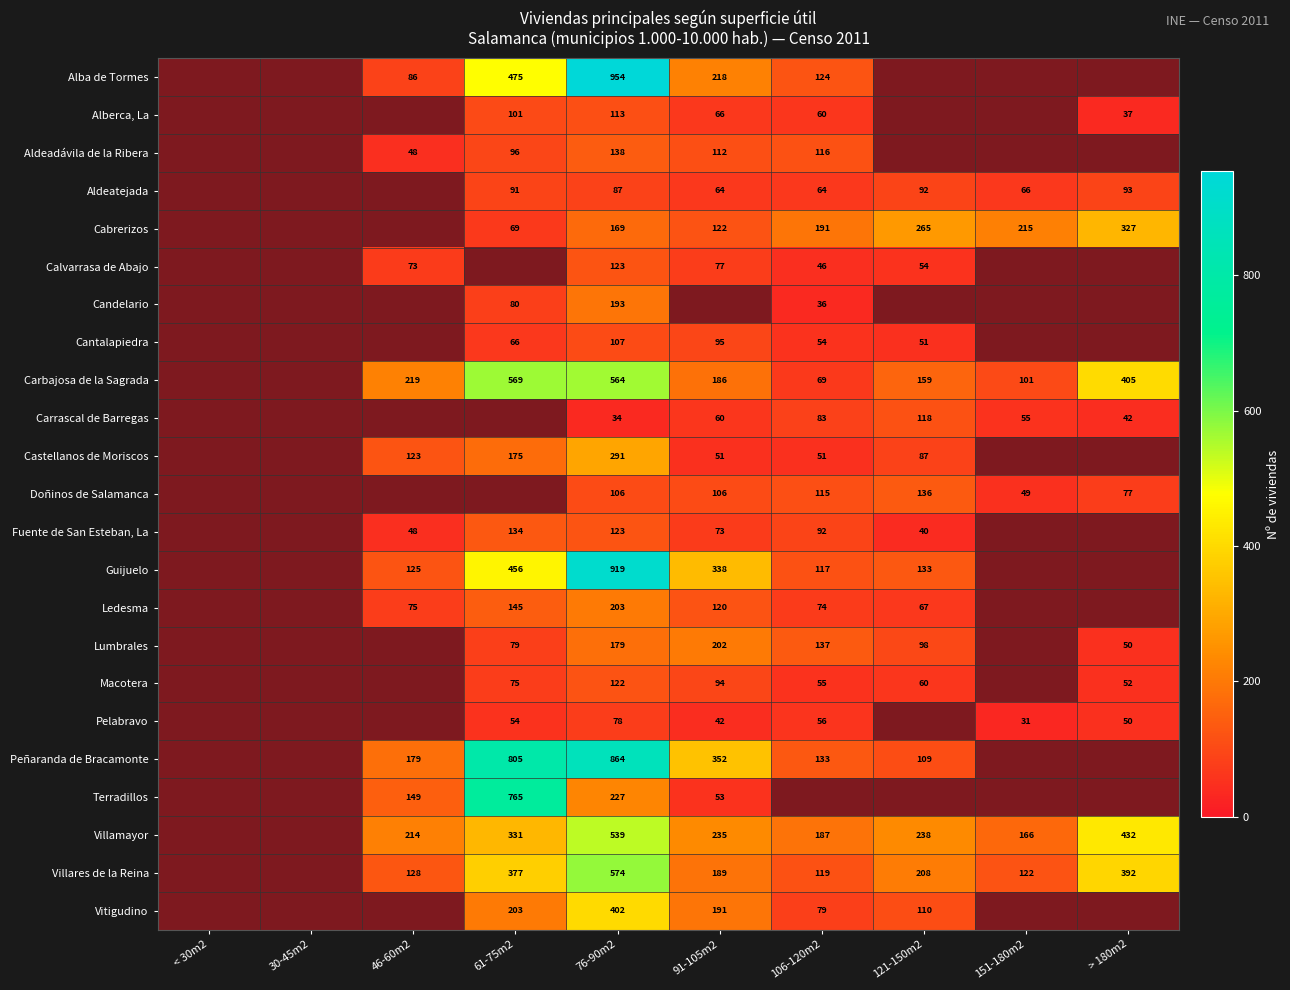

The value of Lumbrales at 121-150m2 is 41. True or false?

False